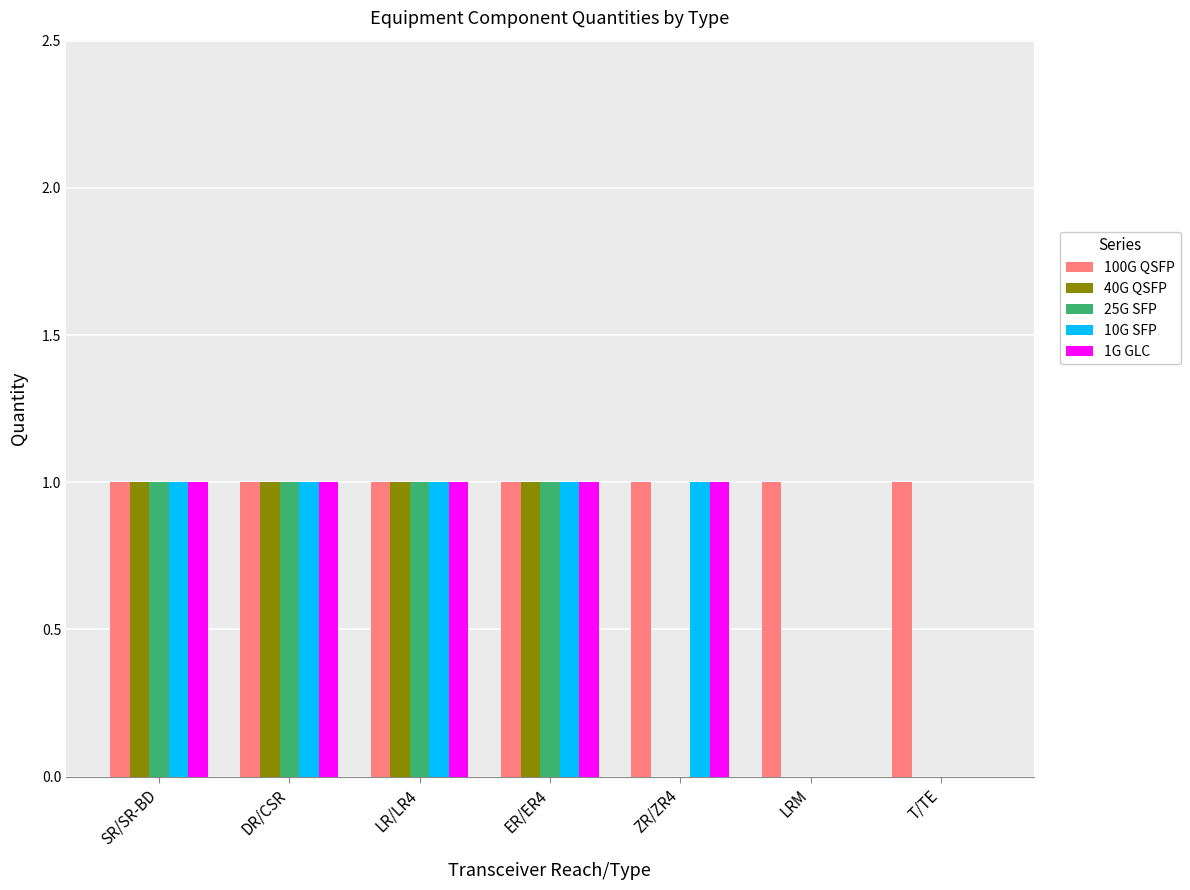

The 25G SFP series shows 0 at ZR/ZR4. True or false?

True